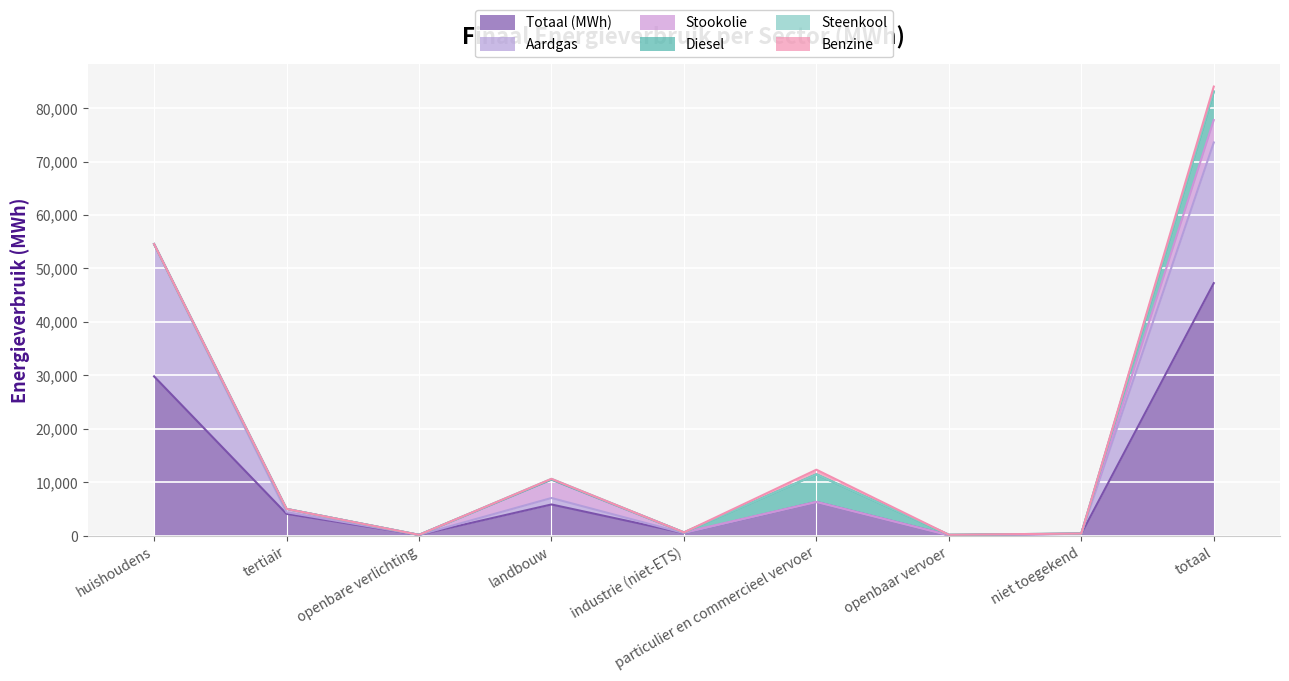

What is the highest value of the Aardgas series?

26311.1